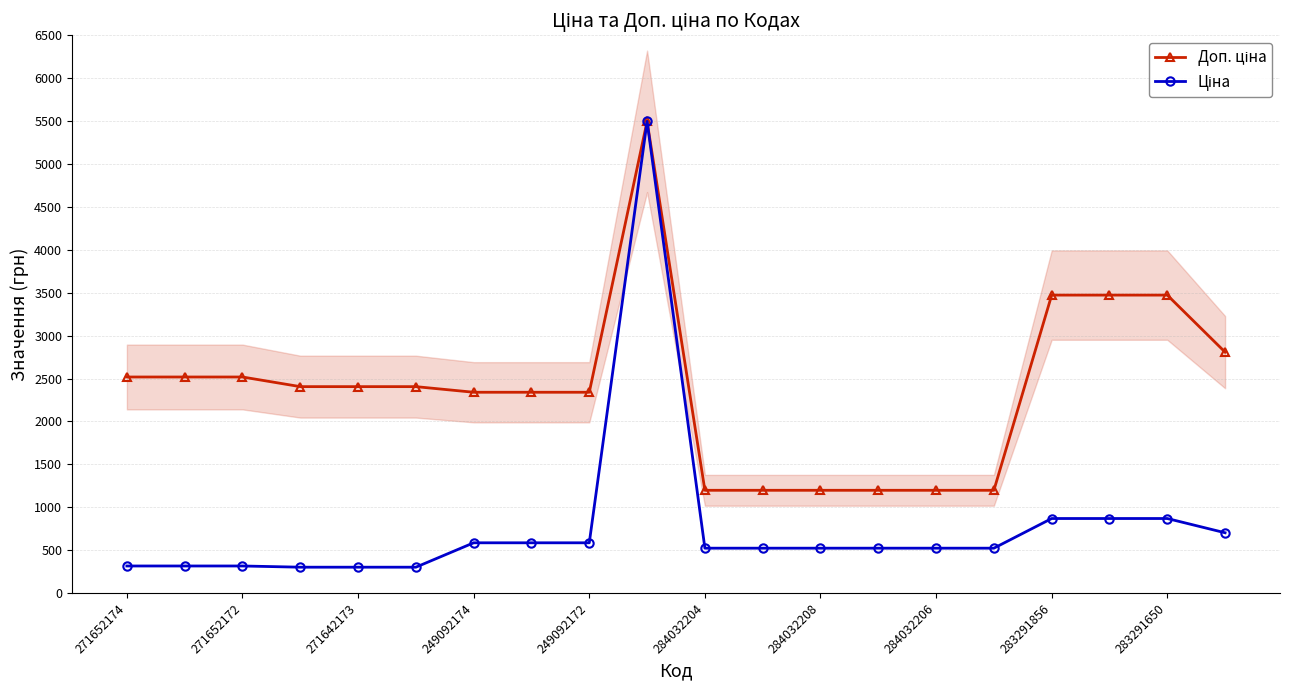

Is this an area chart (filled region under the line)?

No